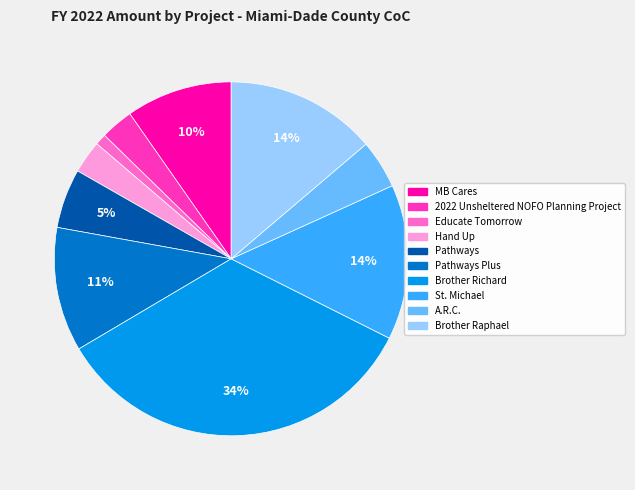

Is the sum of St. Michael and Hand Up greater than half?

No